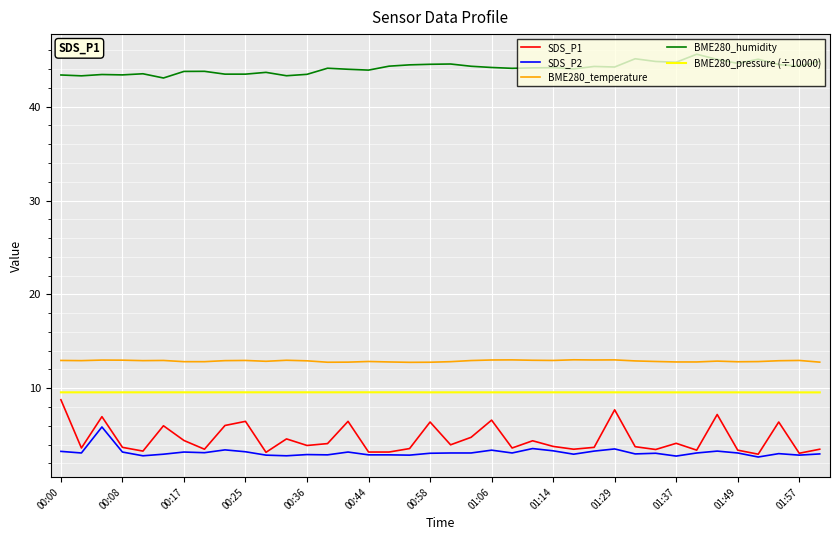

True or false: BME280_humidity and SDS_P2 intersect in this chart.

False